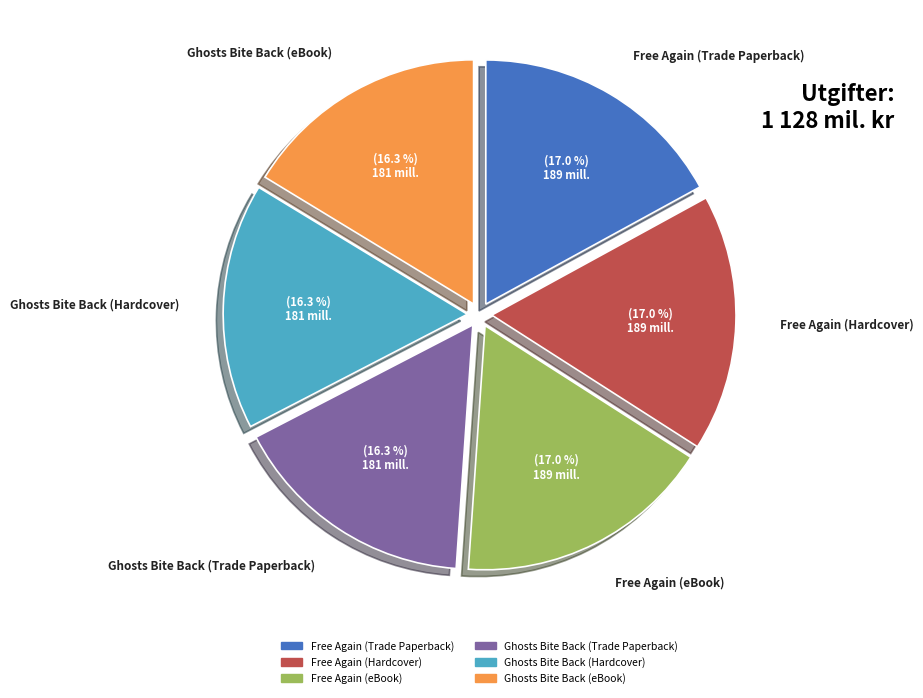

How many slices are in this pie chart?

6